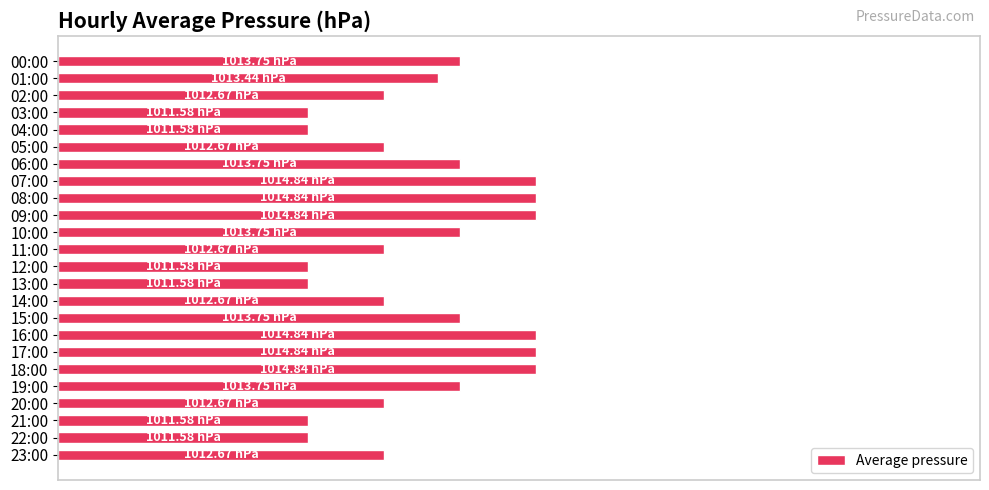

Are the bars horizontal?

Yes